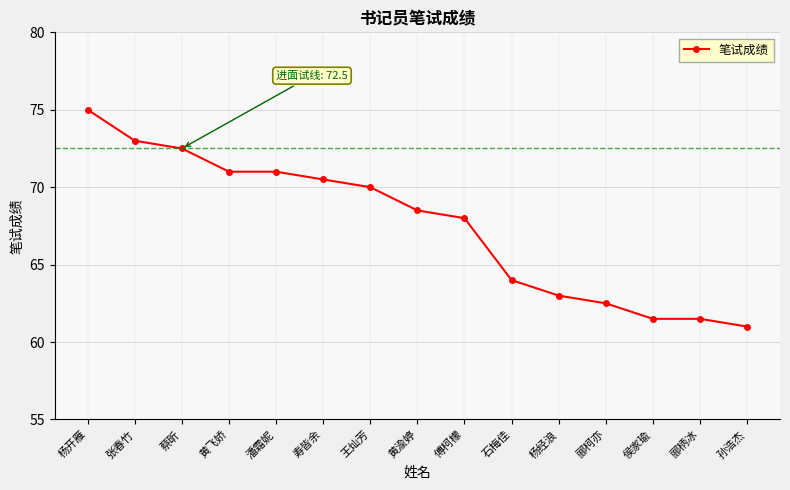

What is the difference between the values at 潘霜妮 and 郦柄冰?

9.5